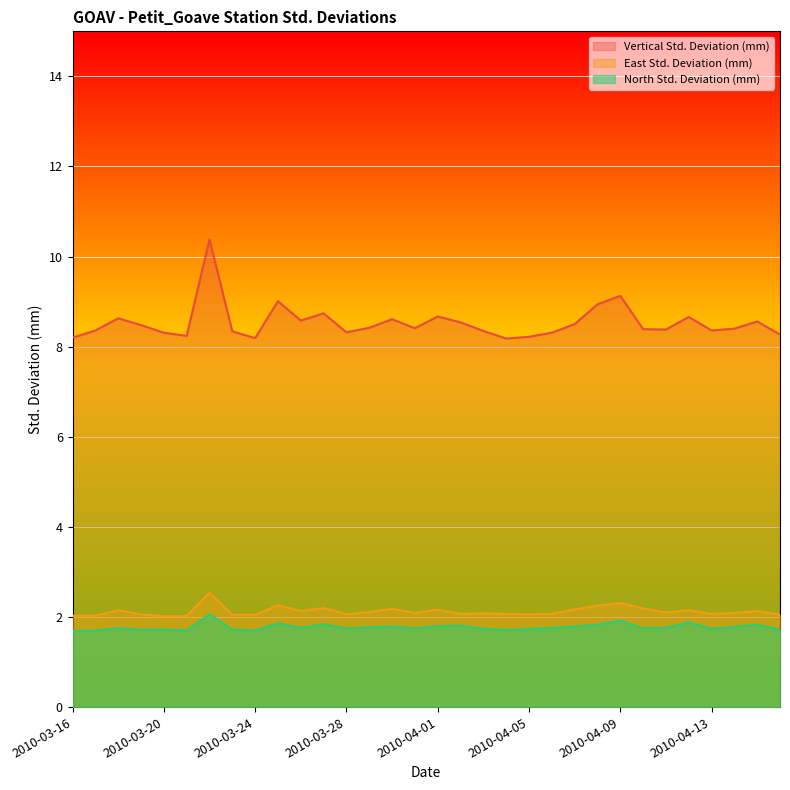

What is the label of the 12th point from the left?

2010-03-27